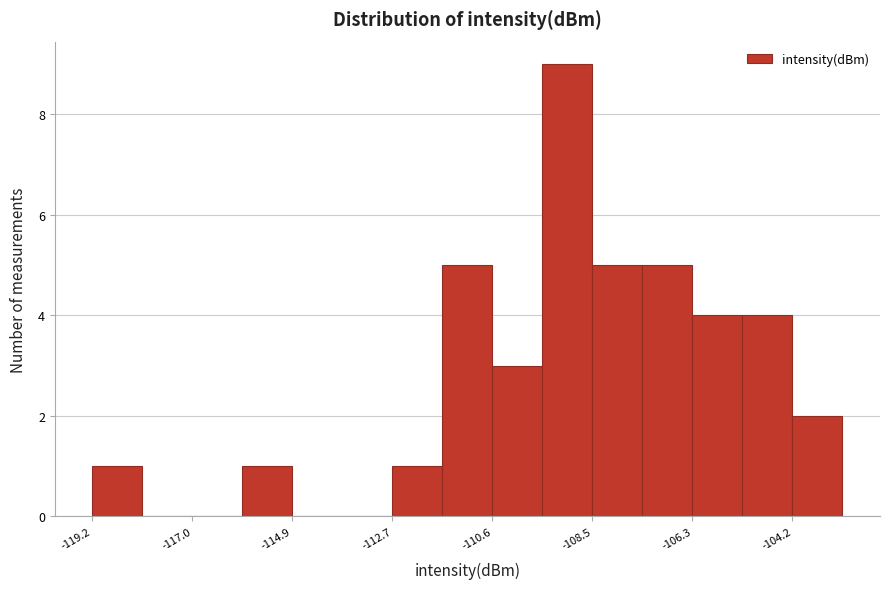

Around what value on the x-axis is the tallest bar? Give the approximate position of its centre, as read against the axis.

-109.0